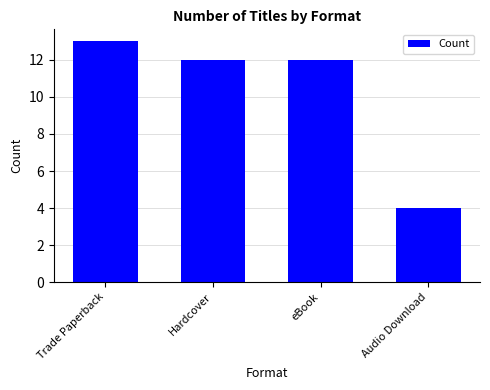

How many bars are there in total?

4